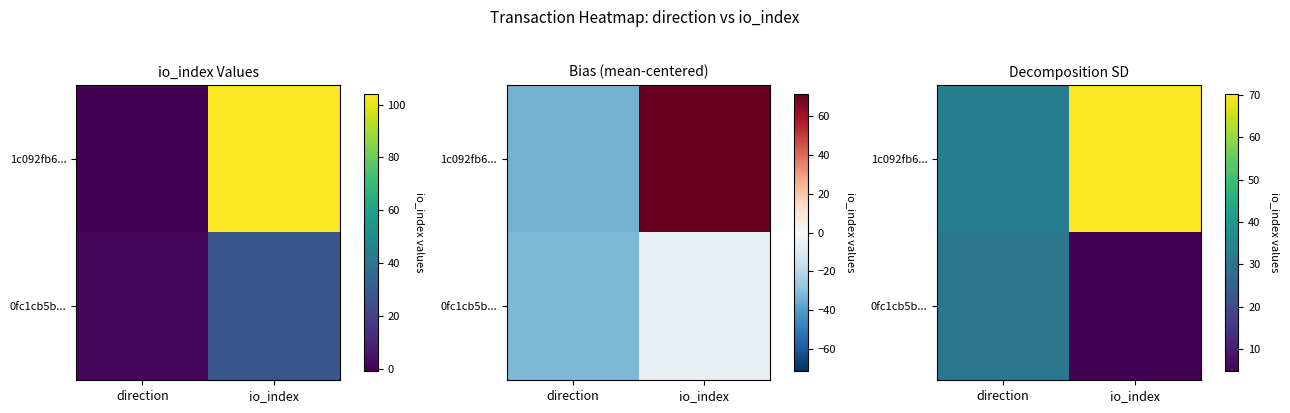

What is the average value of the 0fc1cb5b... series?

17.8